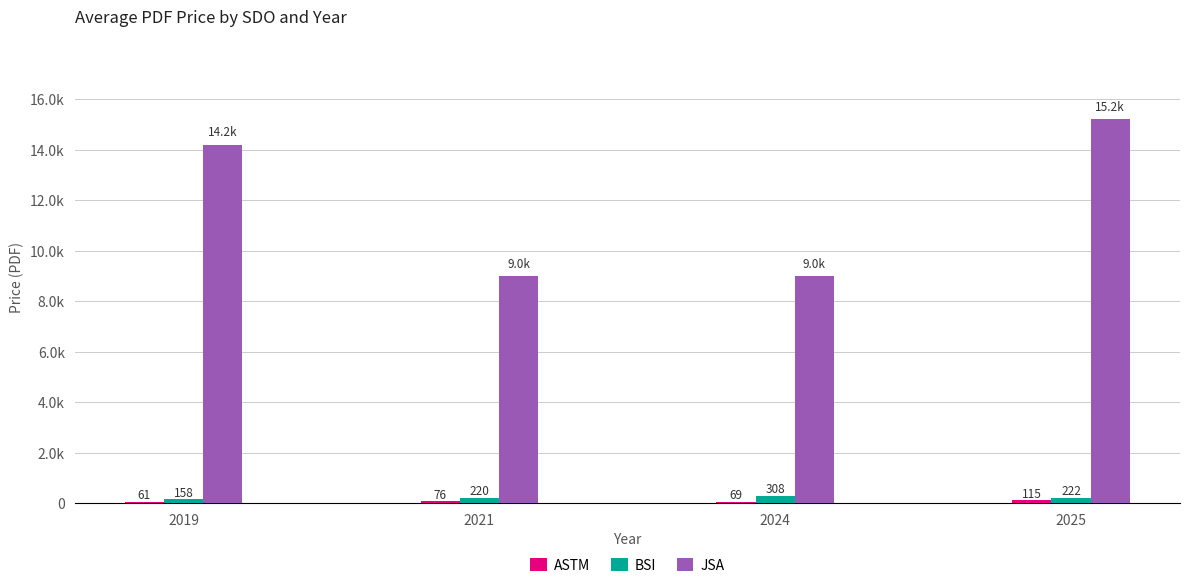

What is the total value across all series at 2021?

9296